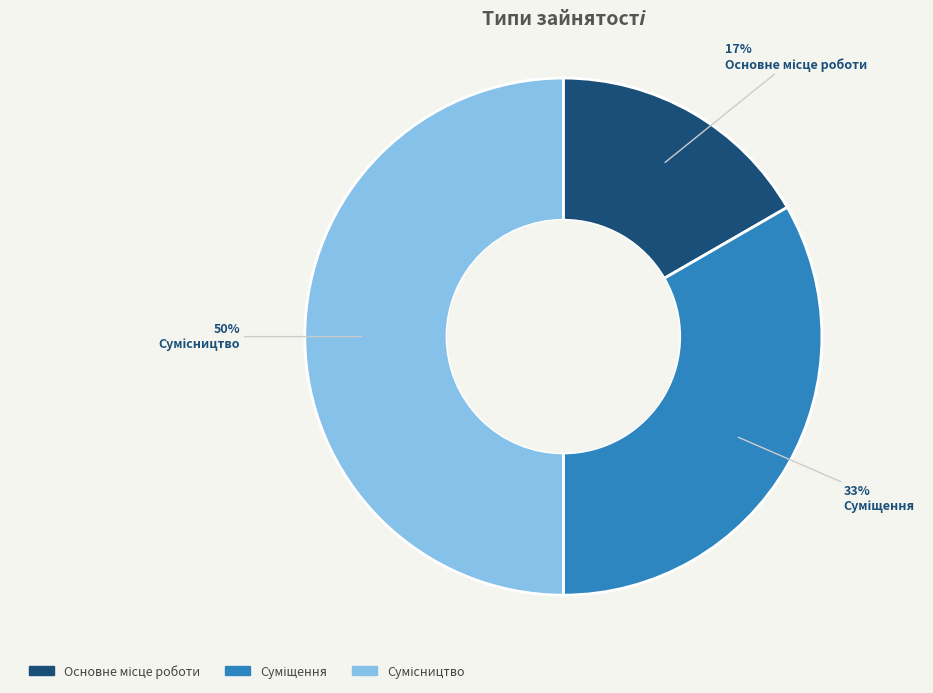

To the nearest percent, what is the difference between the largest and smallest slice percentages?

33%